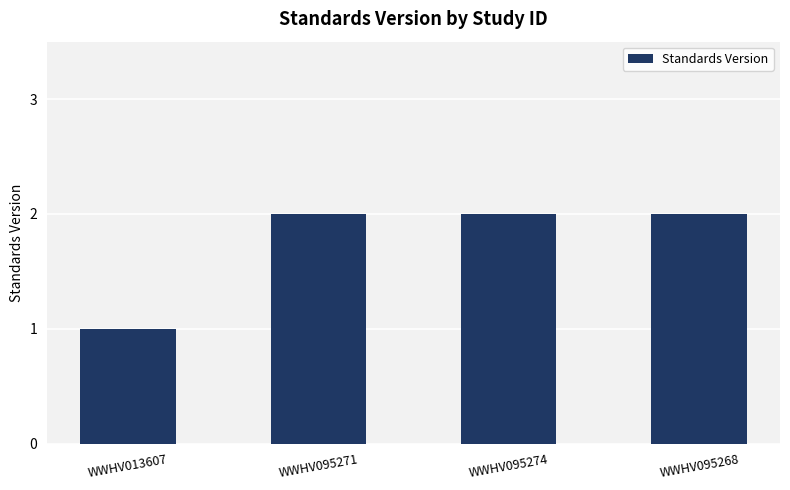

What is the label of the 3rd bar from the right?

WWHV095271